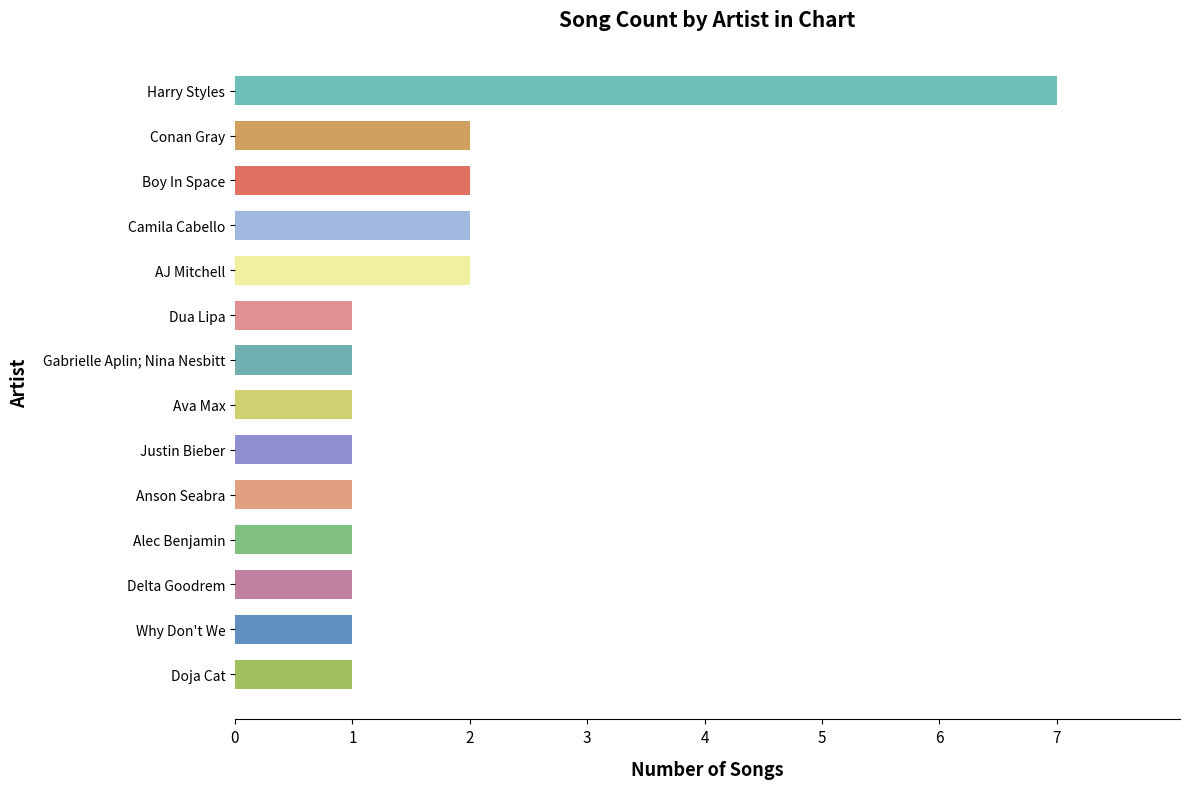

What is the maximum value shown in the chart?

7